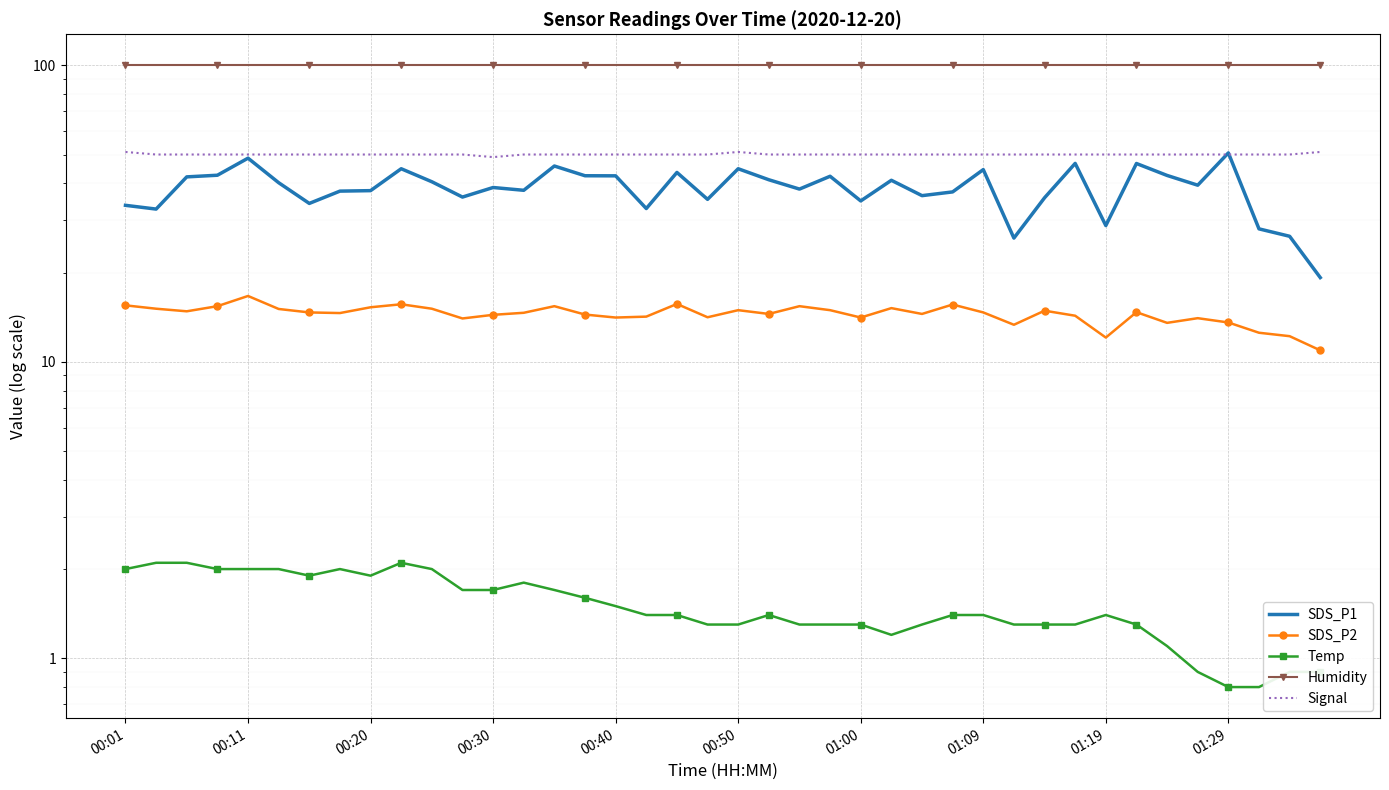

Where is Signal nearest to the value 50?

00:11